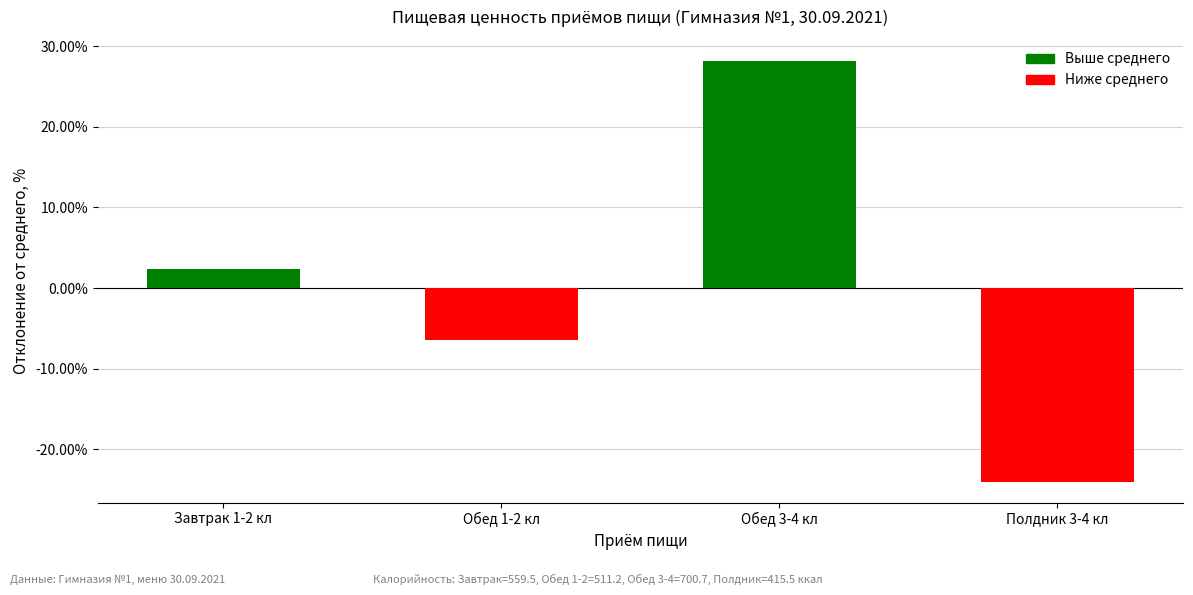

Between Завтрак 1-2 кл and Обед 3-4 кл, which is larger?

Обед 3-4 кл